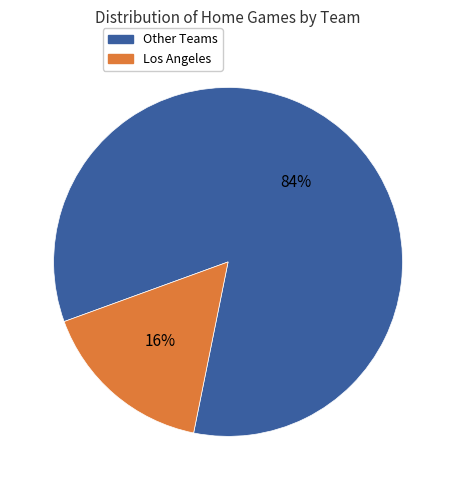

To the nearest percent, what is the average slice percentage?

50%